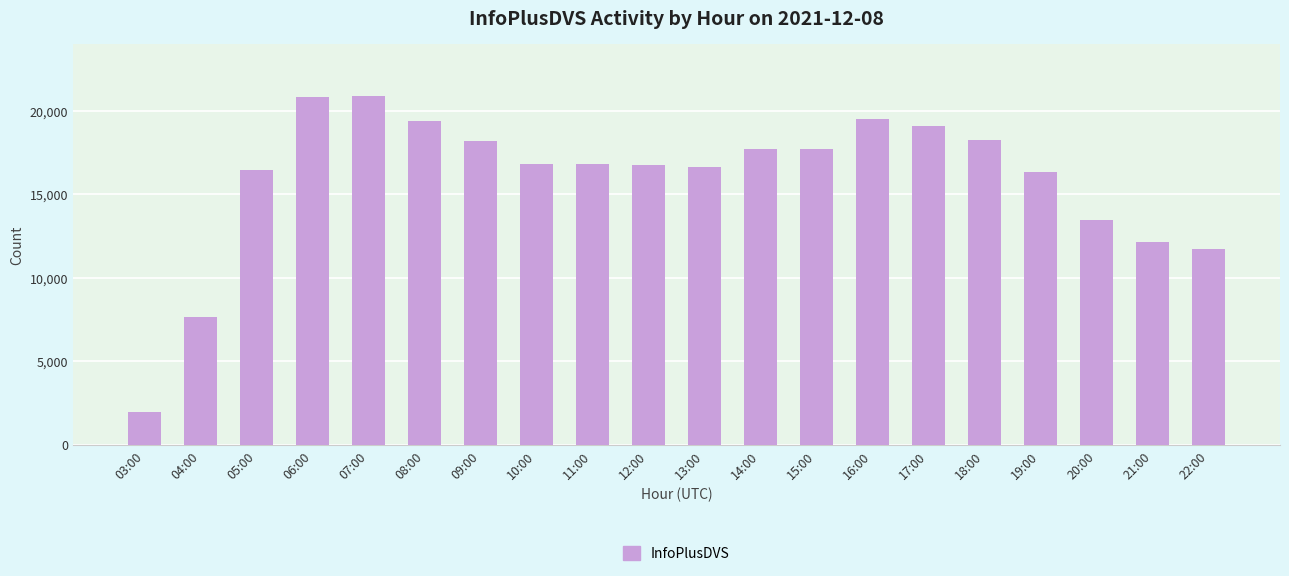

The chart shows a value of 8873 at 11:00. True or false?

False